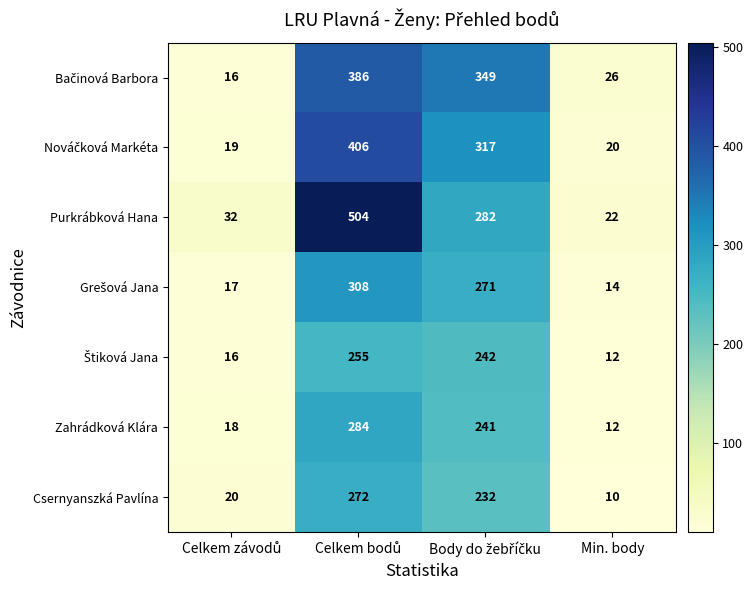

Which series has the largest total across all categories?

Purkrábková Hana